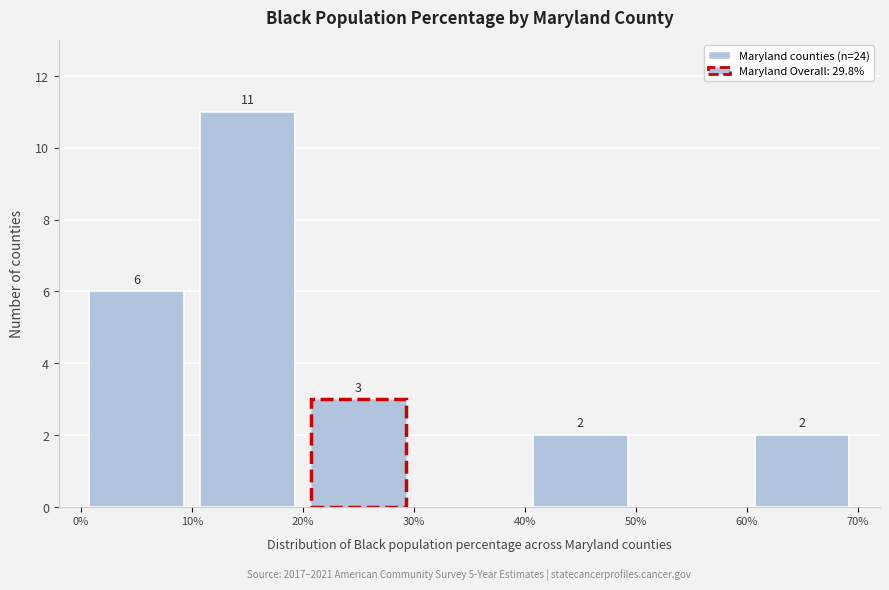

Over which range of the x-axis is the bar tallest?

10% to 20%